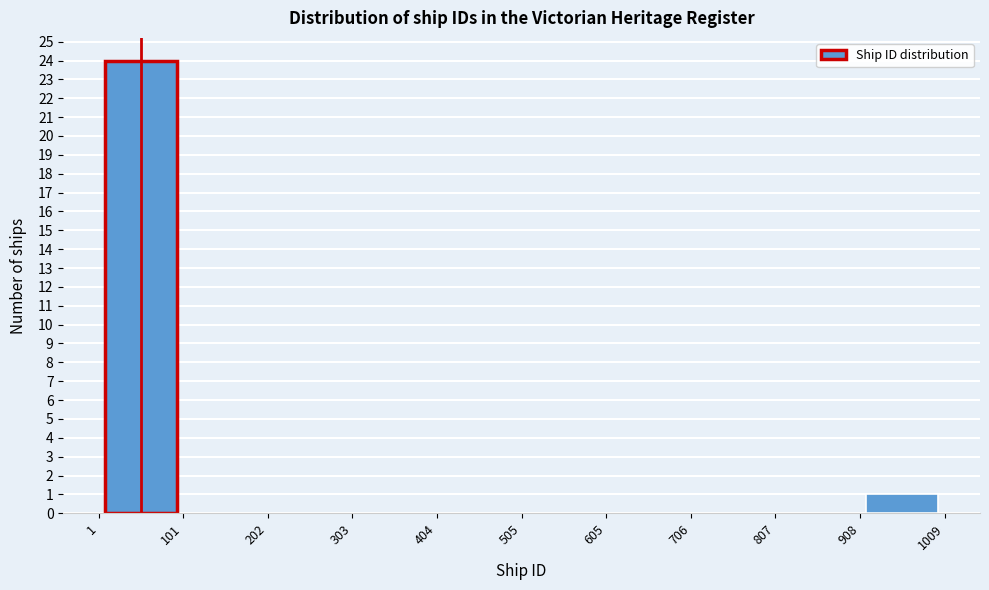

Reading left to right, list every bar in this chart as the range it spans on the x-axis followed by its height. The values are not printed on the chart, so give them approximately, as read against the axis.

1 to 101: 24
101 to 202: 0
202 to 303: 0
303 to 404: 0
404 to 505: 0
505 to 605: 0
605 to 706: 0
706 to 807: 0
807 to 908: 0
908 to 1009: 1